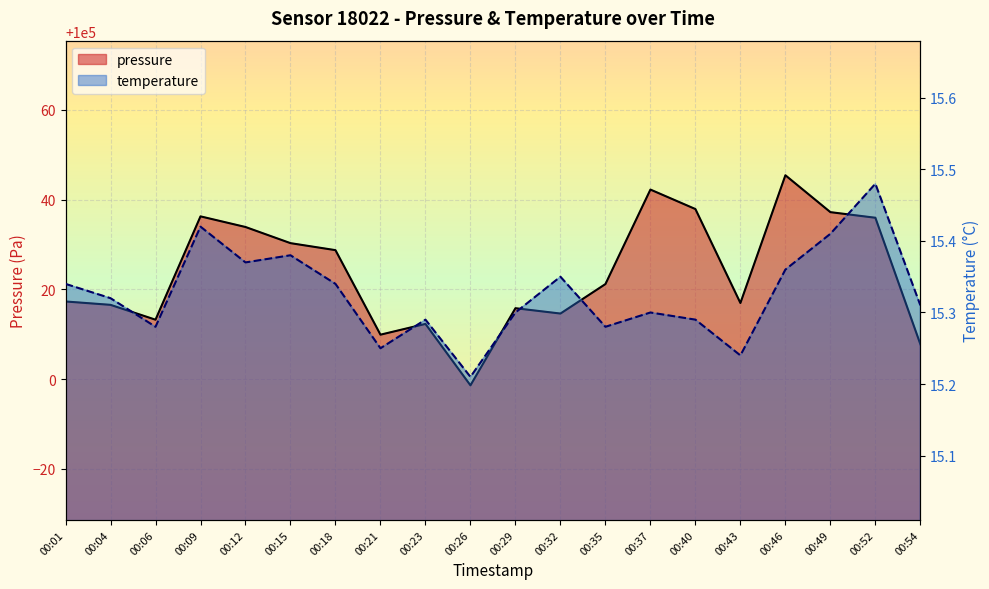

What is the smallest value displayed?

15.2